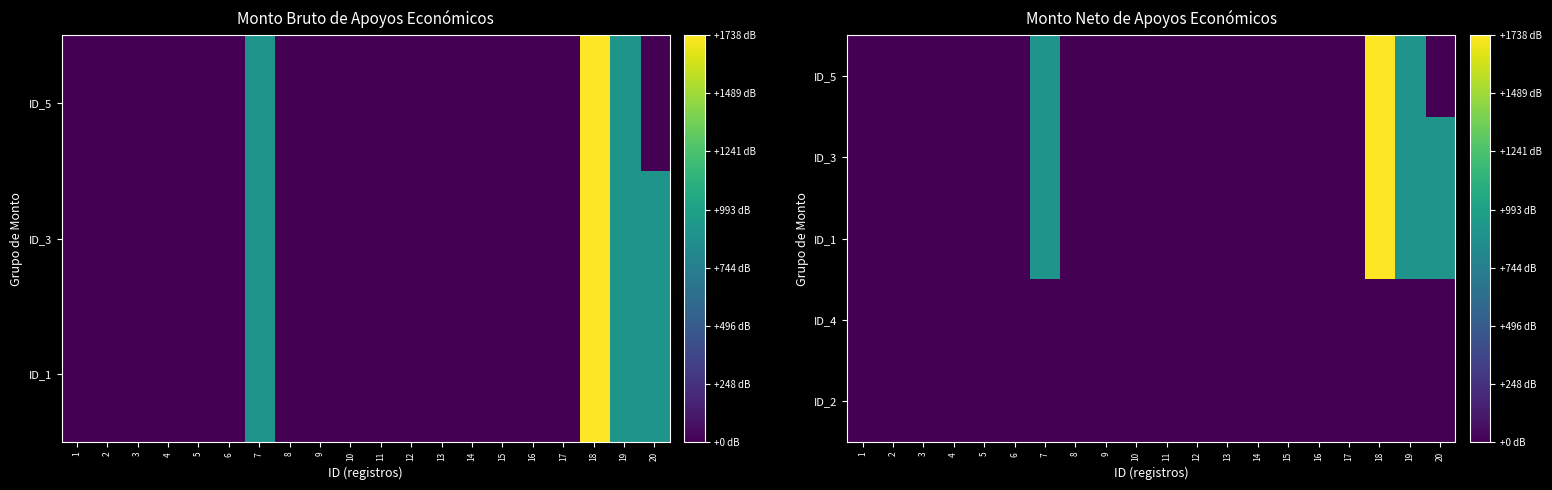

Rank the series at 4 from highest to lowest value.

ID_2, ID_4, ID_1, ID_3, ID_5